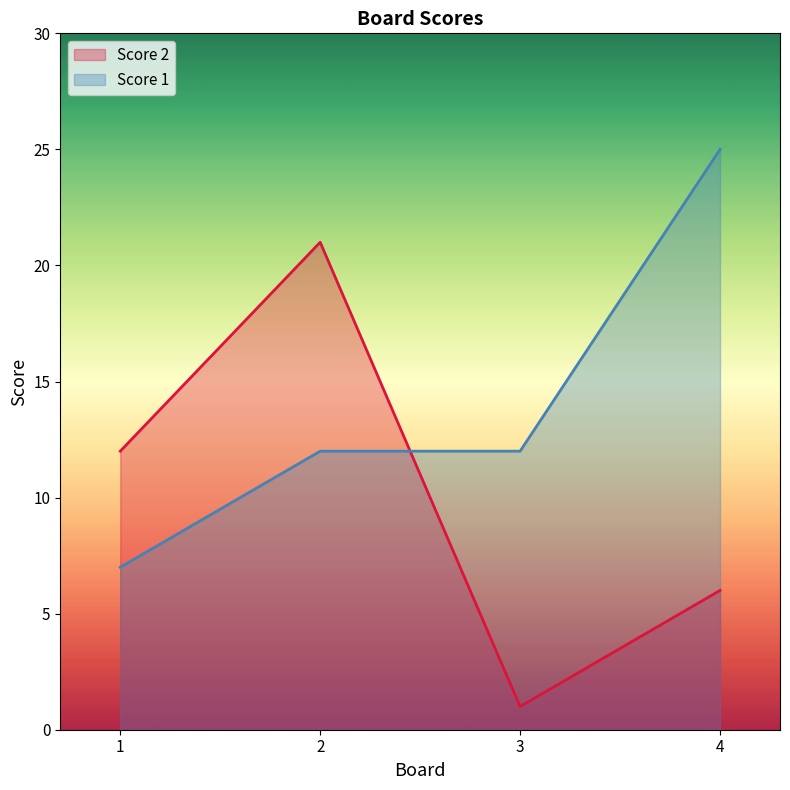

How many Score 1 values are between 12 and 25?

3